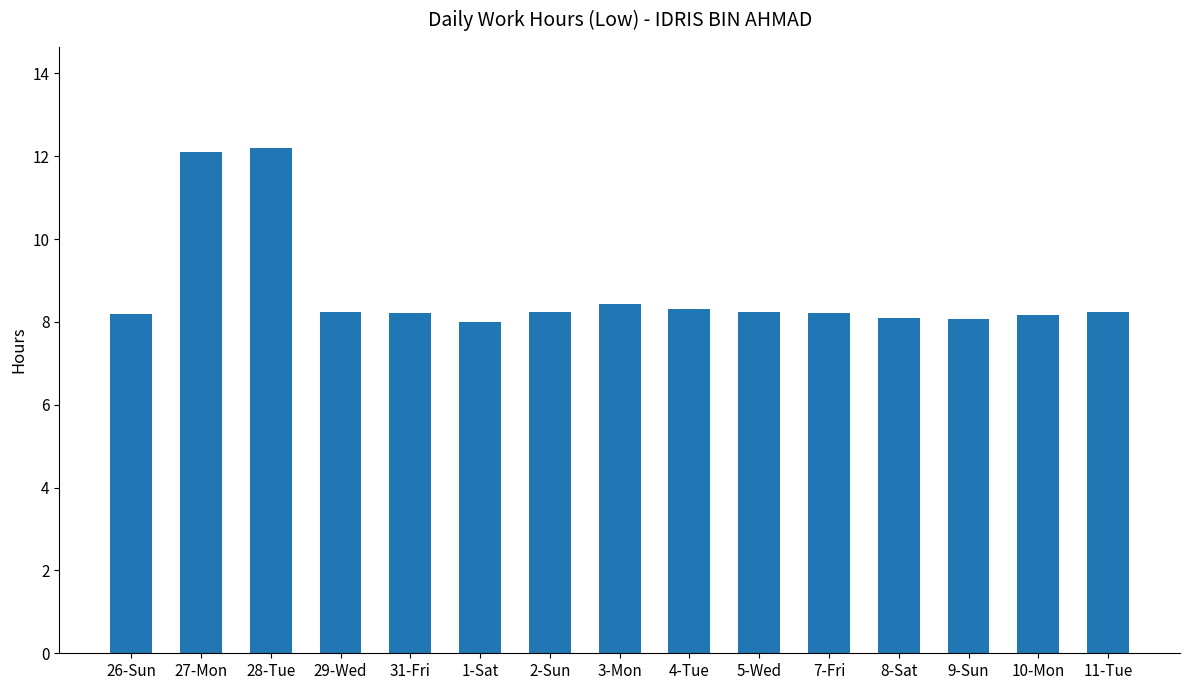

What is the greatest value displayed?

12.2